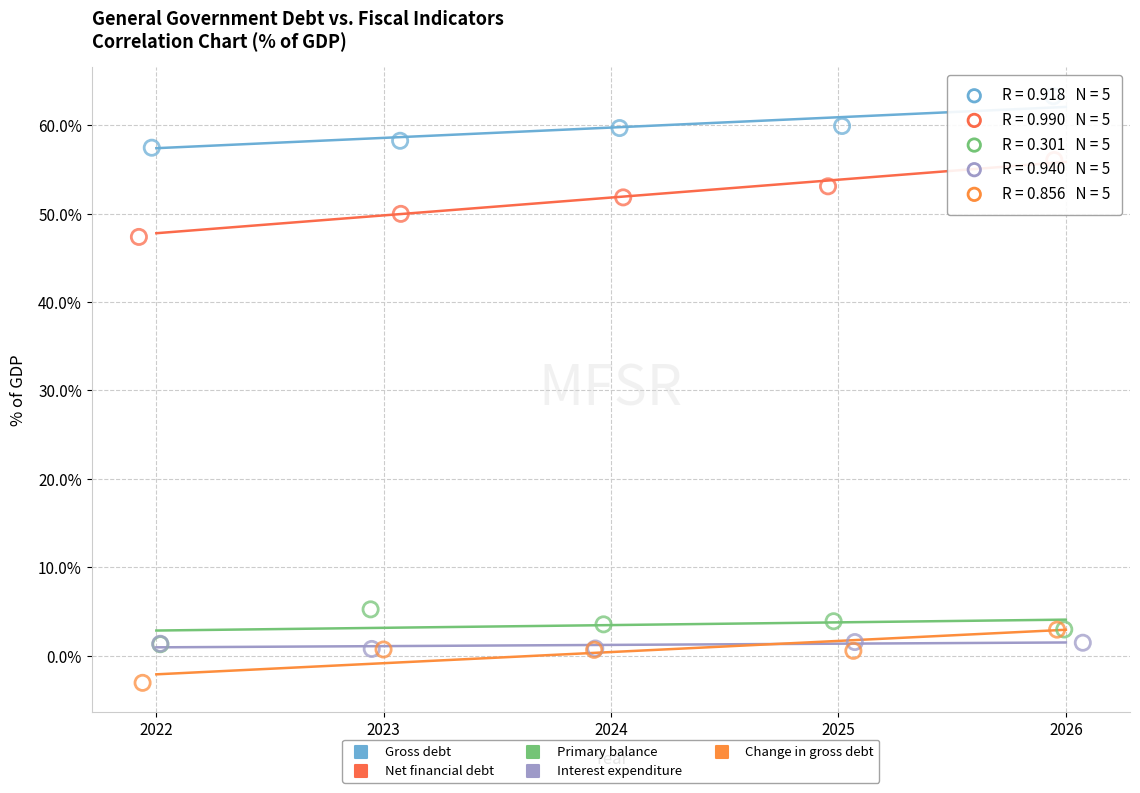

Which series reaches the minimum Y coordinate?

Change in gross debt